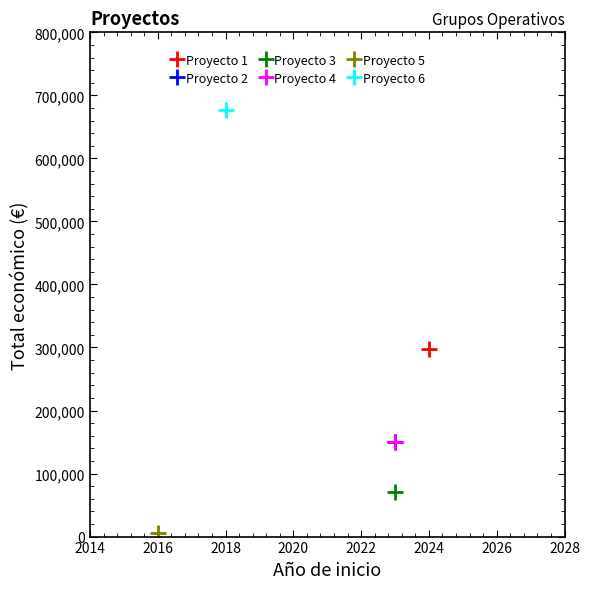

Is this an area chart (filled region under the line)?

No